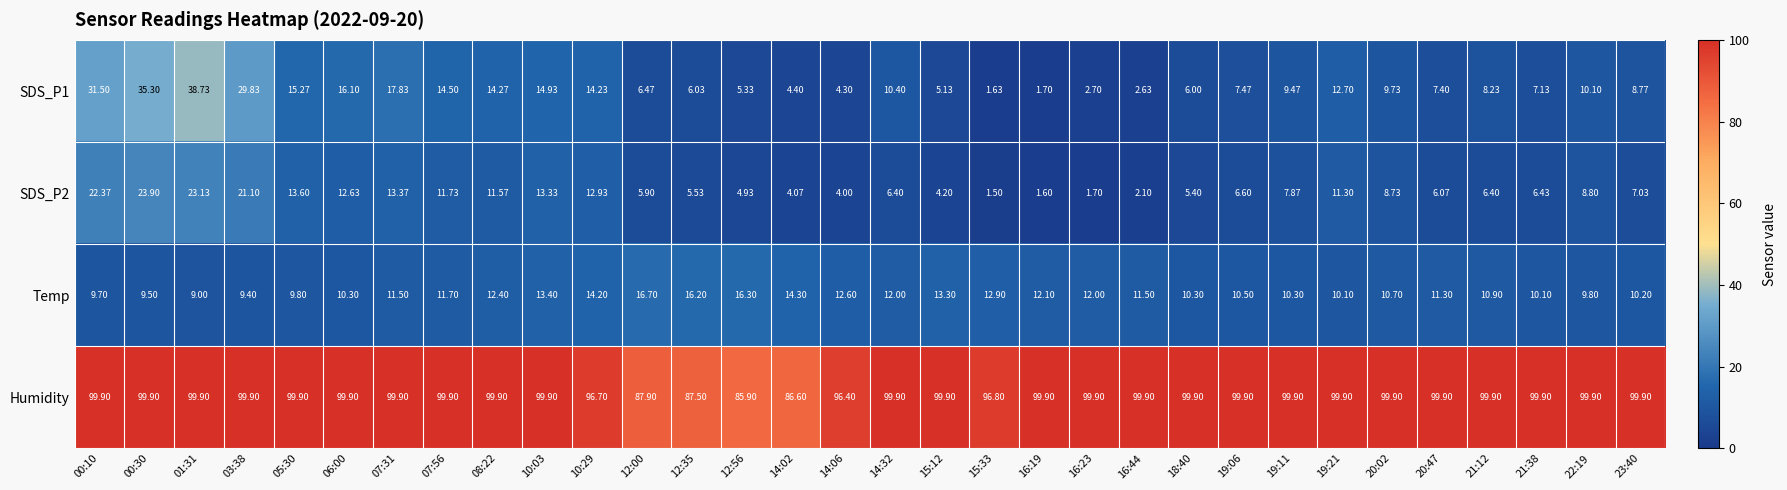

Which series has the largest range (max minus min)?

SDS_P1